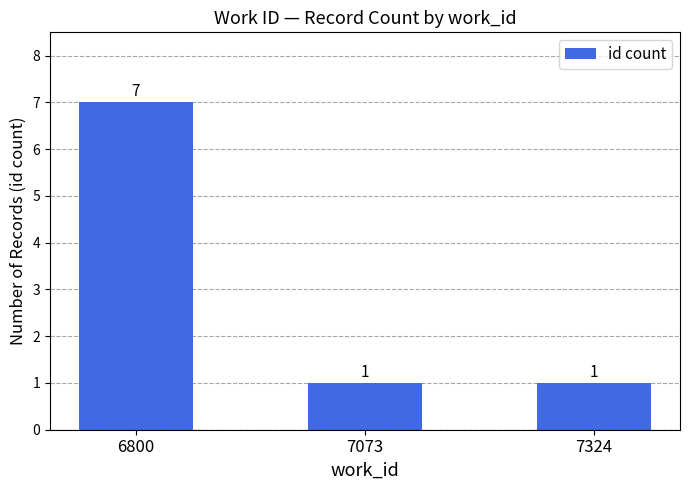

What is the difference between the maximum and second lowest values?

6